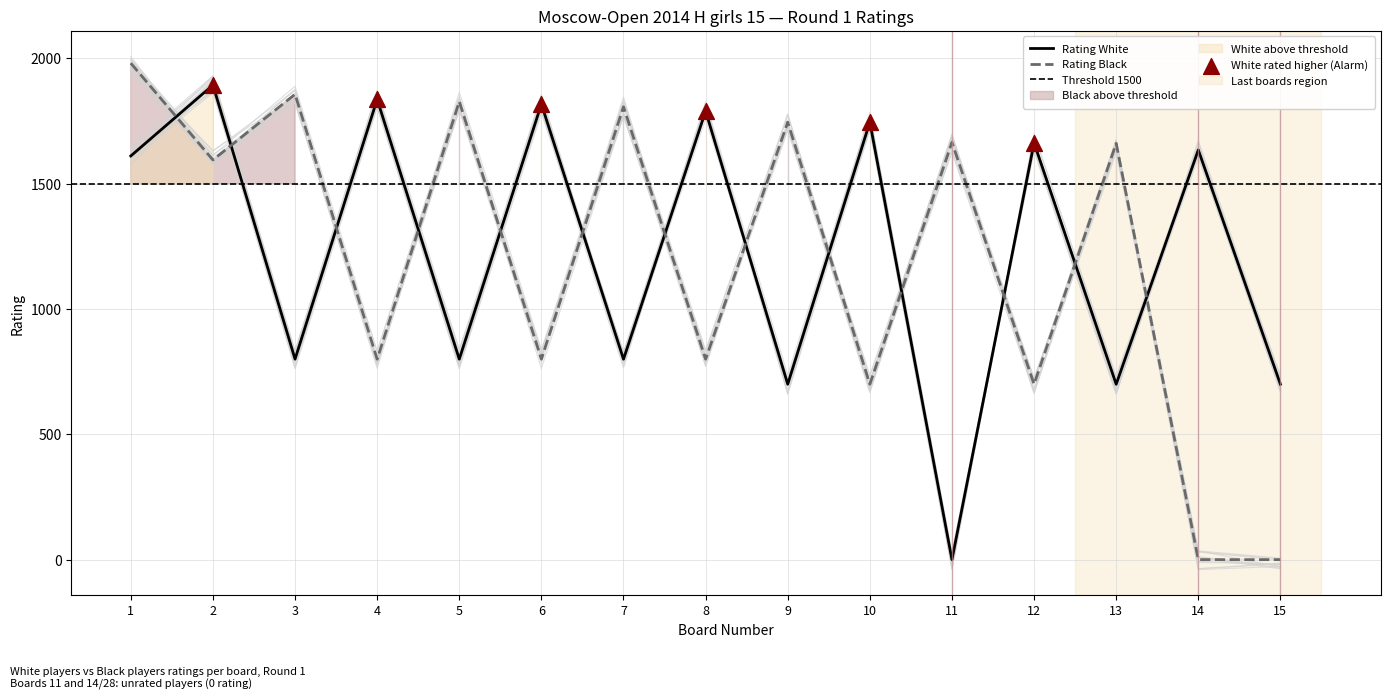

What is the total value across all series at 8?

2590